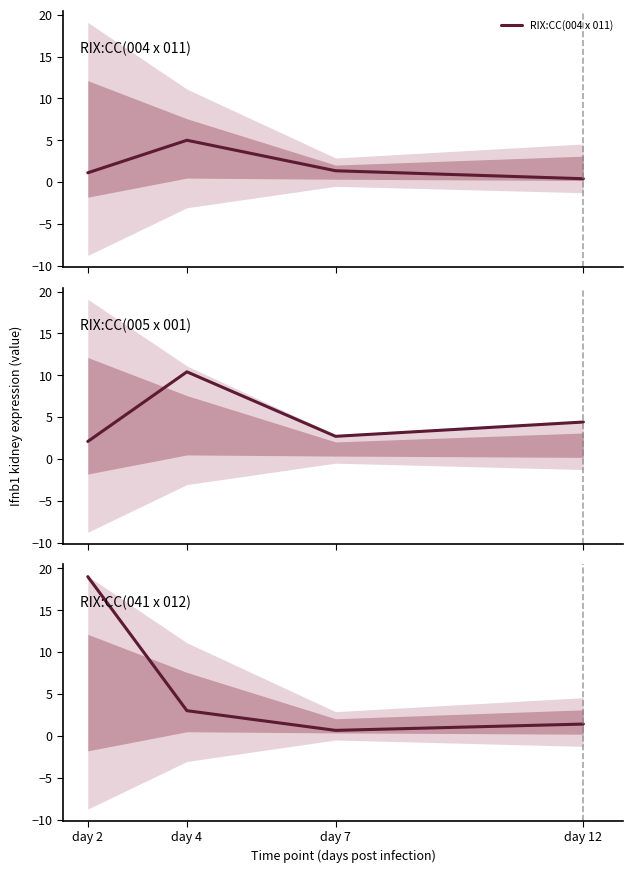

Where is the first local maximum for RIX:CC(004 x 011)?

day 4